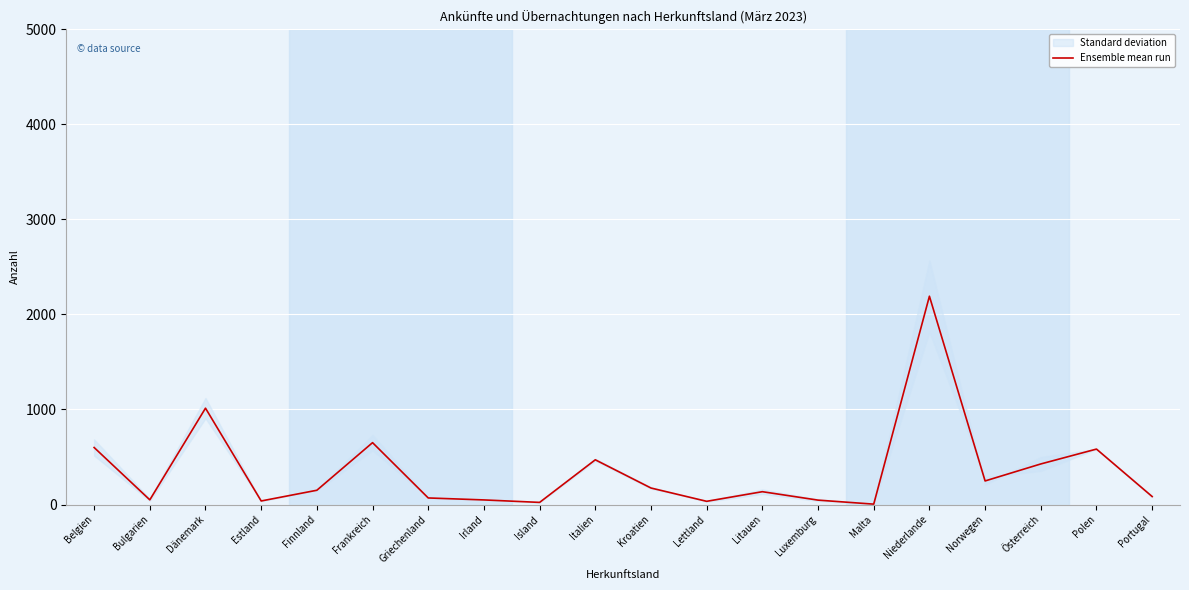

What is the change in value from Frankreich to Island?

-628.7